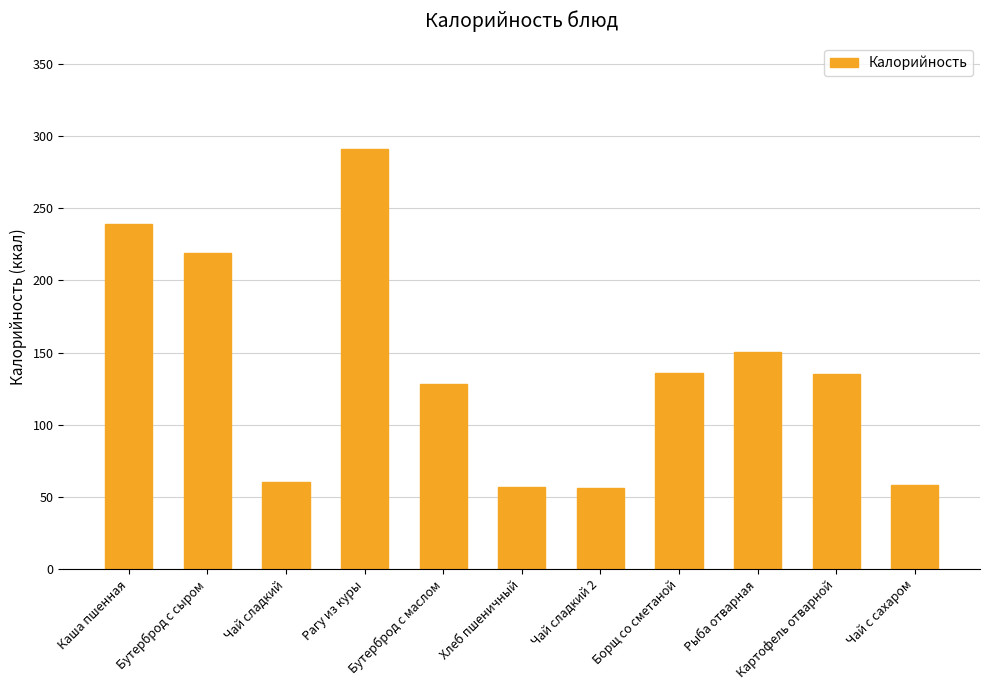

Is it true that the value at Картофель отварной is 135.0?

True